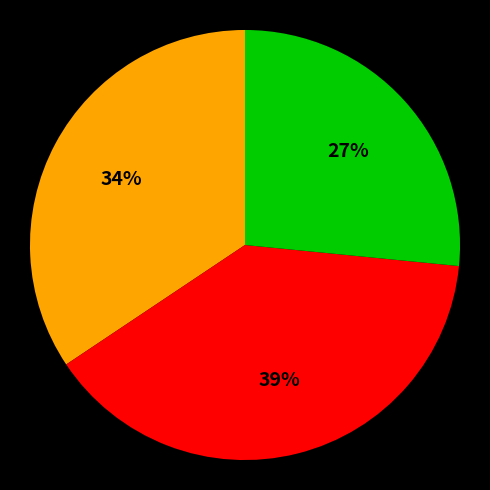

Is there any slice that represents more than half of the pie?

No